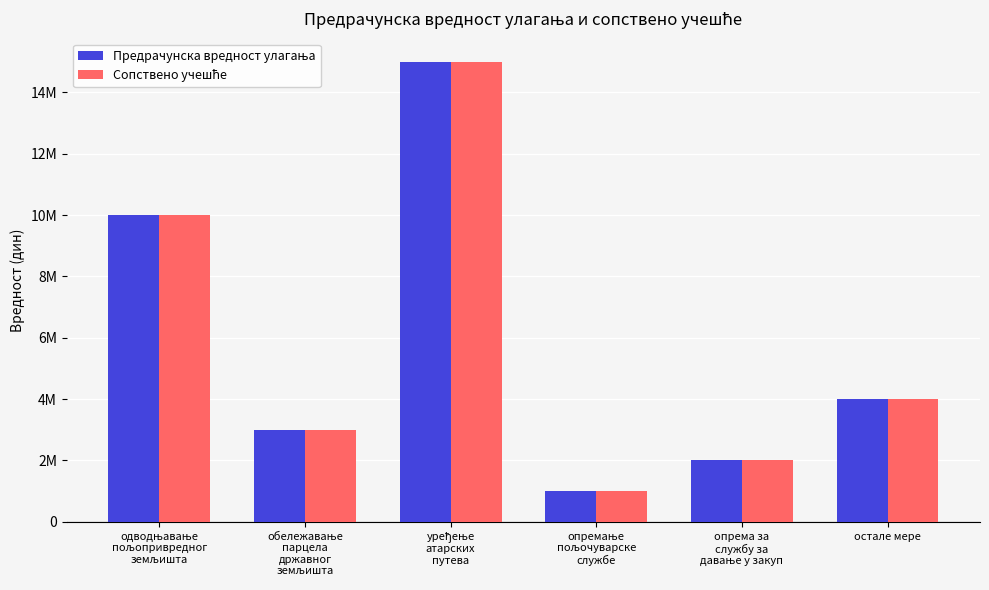

Does the chart contain any negative values?

No